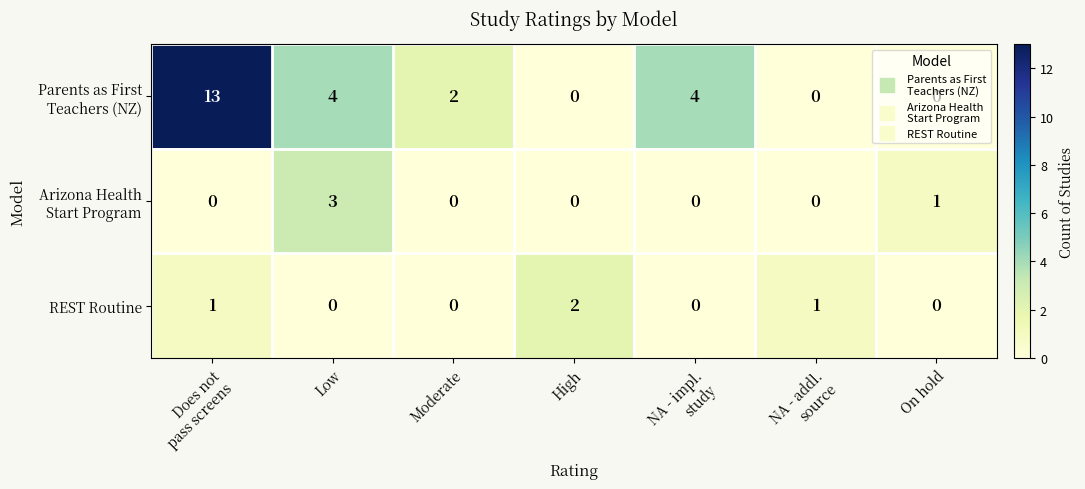

How many REST Routine values are between 0 and 1?

6